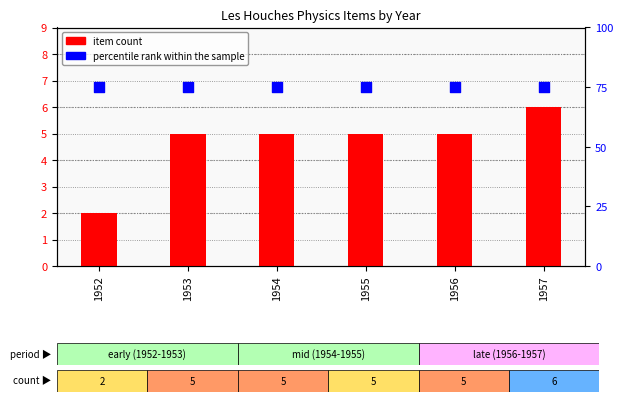

Which series reaches the minimum Y coordinate?

item count